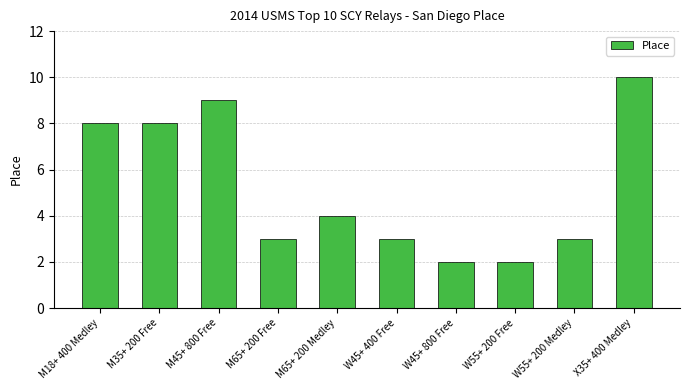

What is the greatest value displayed?

10